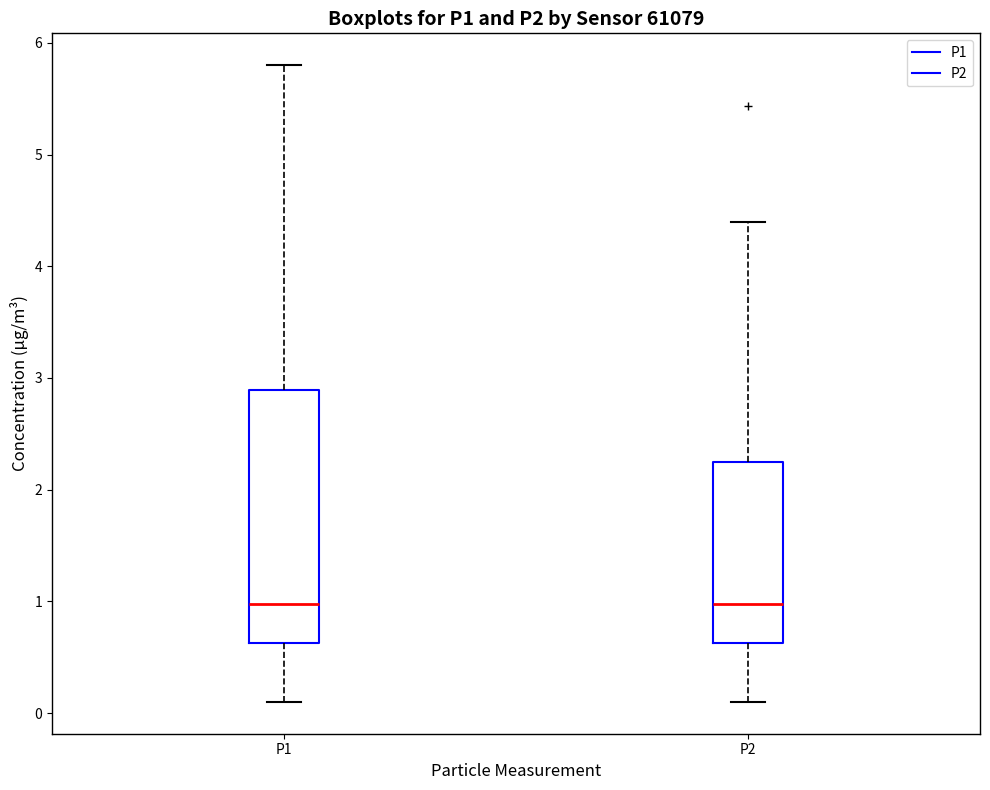

Comparing the boxes themselves (not the whiskers), which one is the tallest?

P1